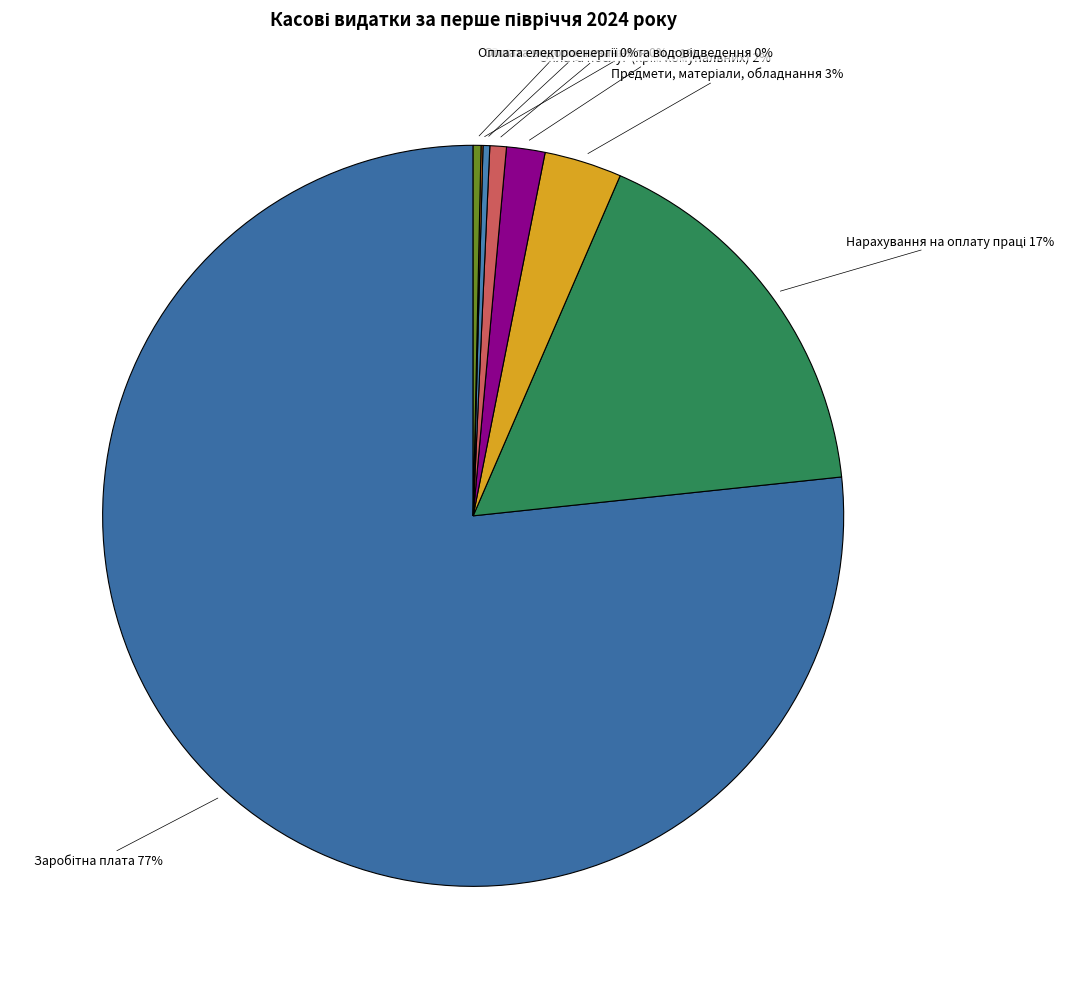

True or false: Оплата теплопостачання accounts for 0% of the total.

True